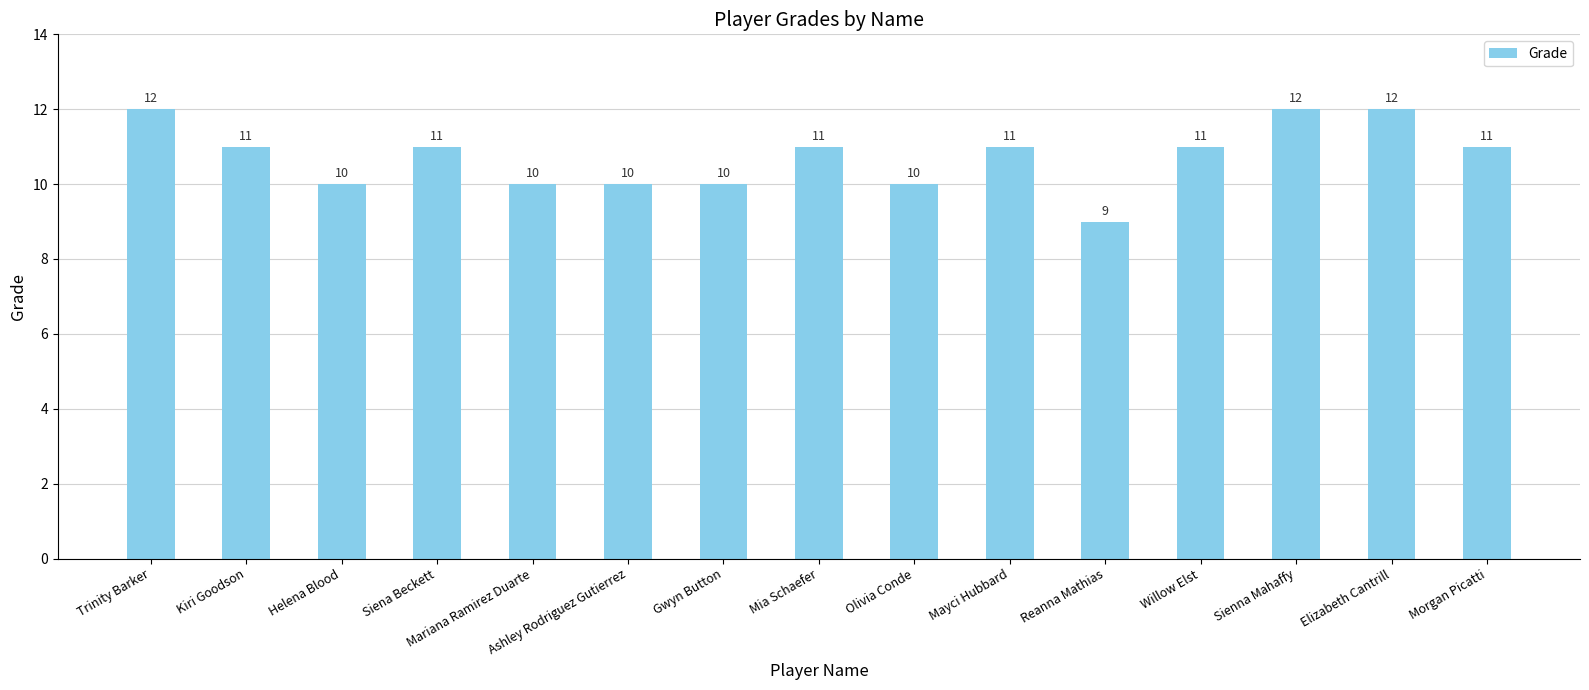

Approximately how many times larger is the value at Trinity Barker compared to Siena Beckett?

1.1